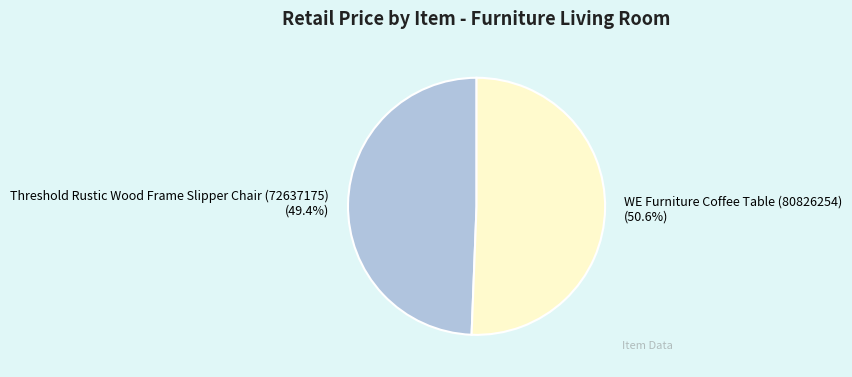

Does Threshold Rustic Wood Frame Slipper Chair (72637175) account for over 50% of the chart?

No